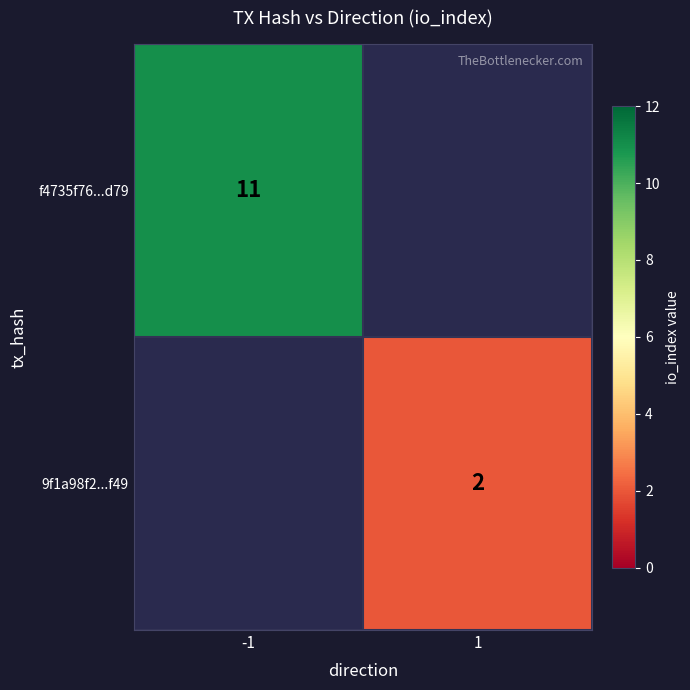

What is the total value across all series at 1?

2